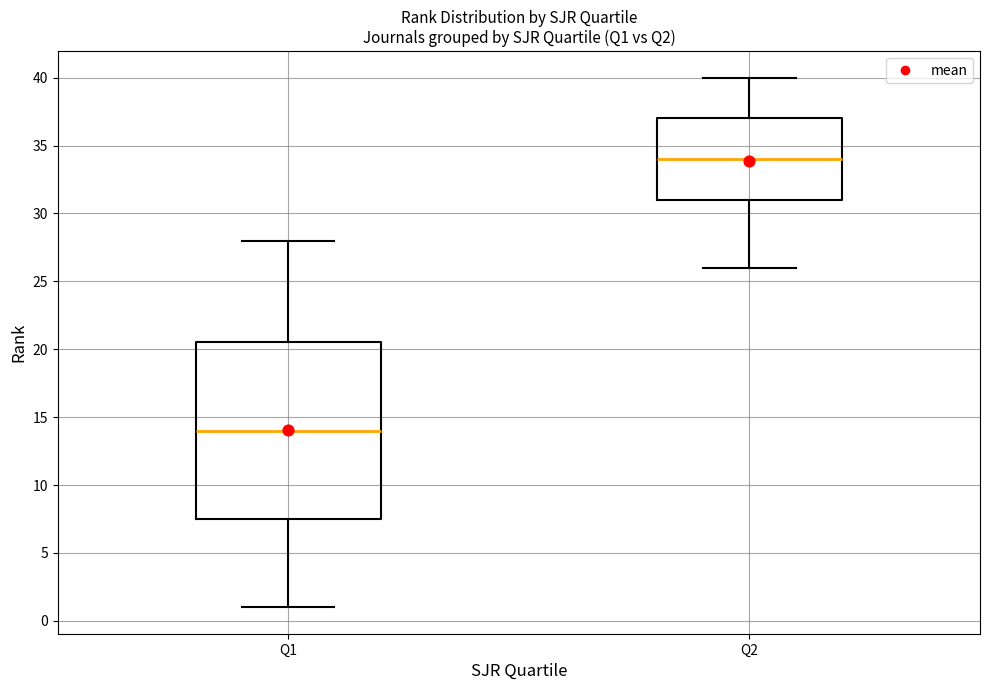

Which box has the highest median line?

Q2